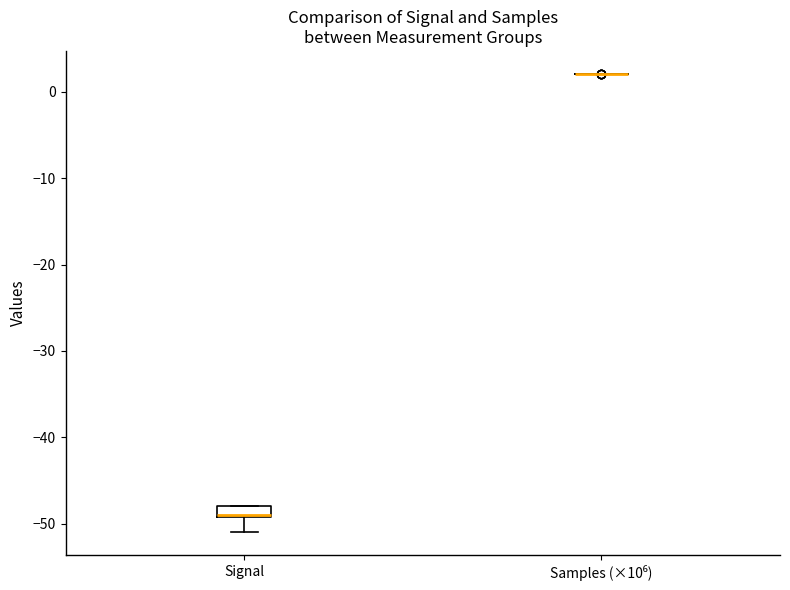

Which box is the tallest, from its lower edge to its upper edge?

Signal